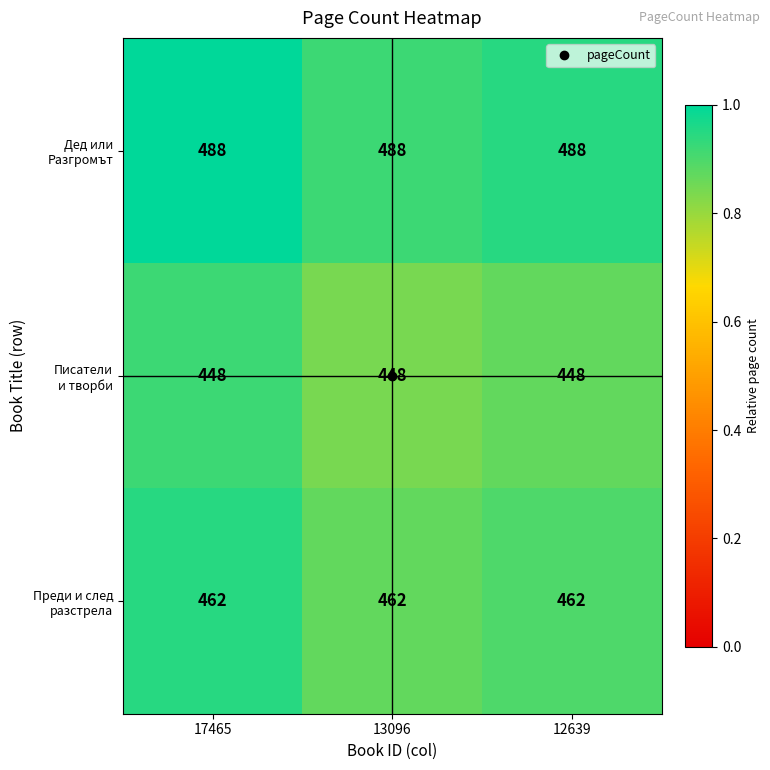

What is the total value across all series at 17465?

1398